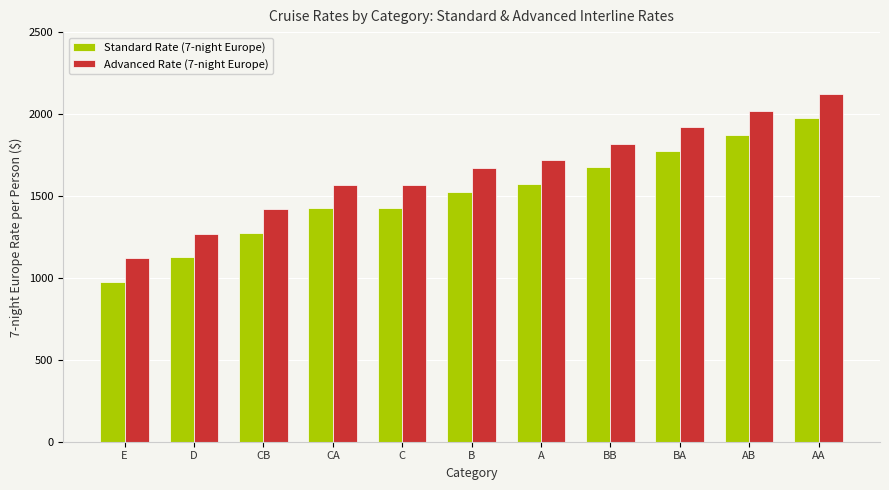

Reading left to right, list all the values displayed in this chart.

Standard Rate (7-night Europe): E=975.0	D=1124.5	CB=1274.5	CA=1424.5	C=1424.5	B=1524.5	A=1574.5	BB=1674.5	BA=1774.5	AB=1874.5	AA=1974.5
Advanced Rate (7-night Europe): E=1120.0	D=1269.5	CB=1419.5	CA=1569.5	C=1569.5	B=1669.5	A=1719.5	BB=1819.5	BA=1919.5	AB=2019.5	AA=2119.5